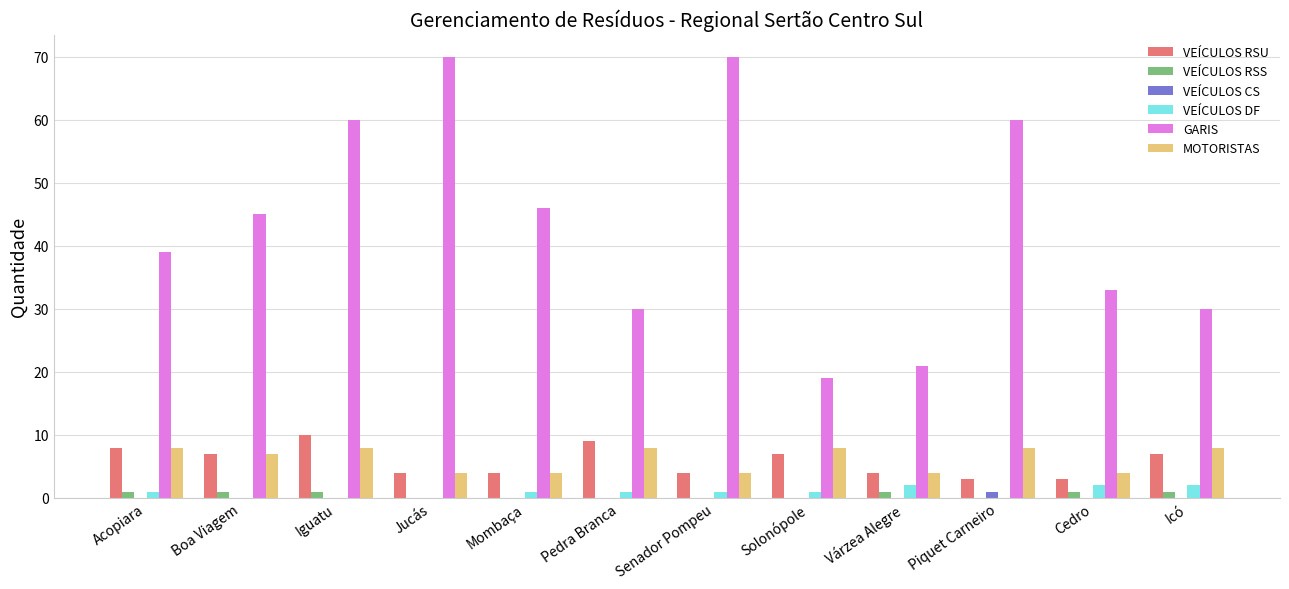

What is the maximum value shown in the chart?

70